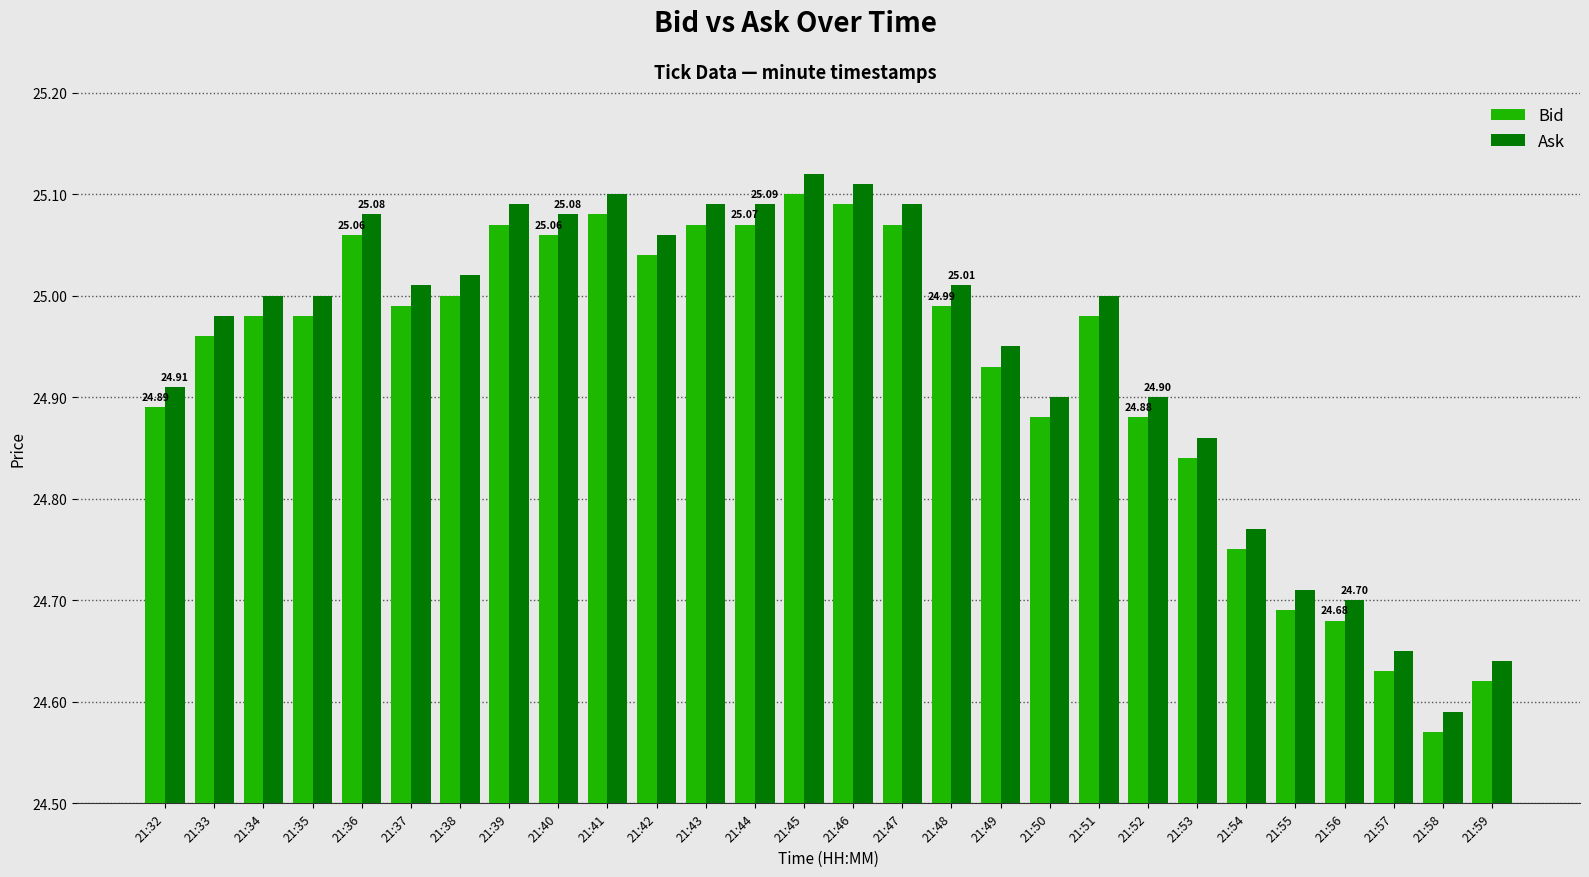

Is the value of Bid at 21:51 greater than the value of Ask at 21:40?

No